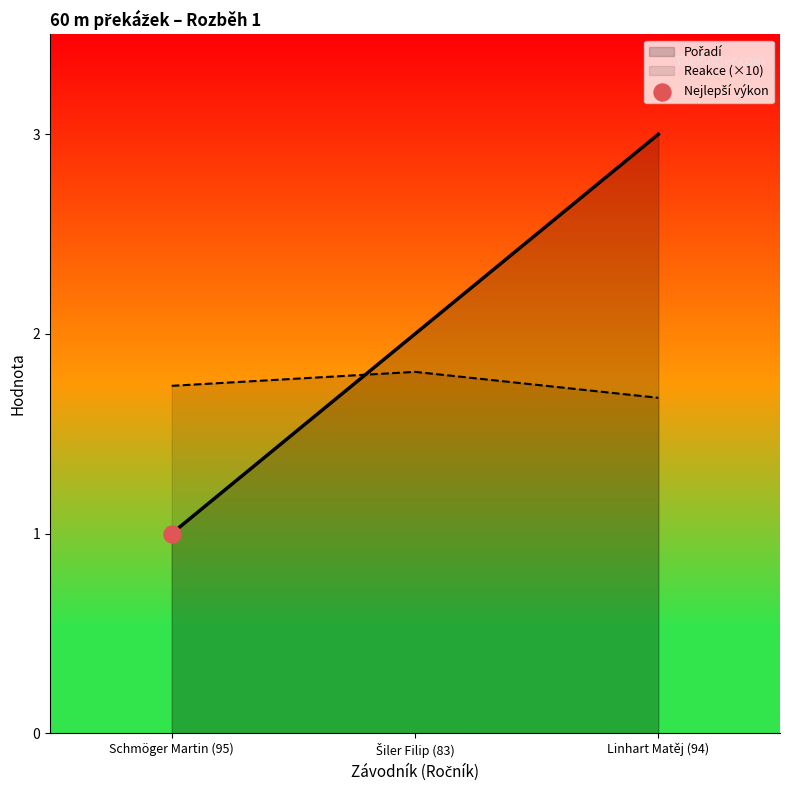

Which series contains the lowest Y value?

Pořadí